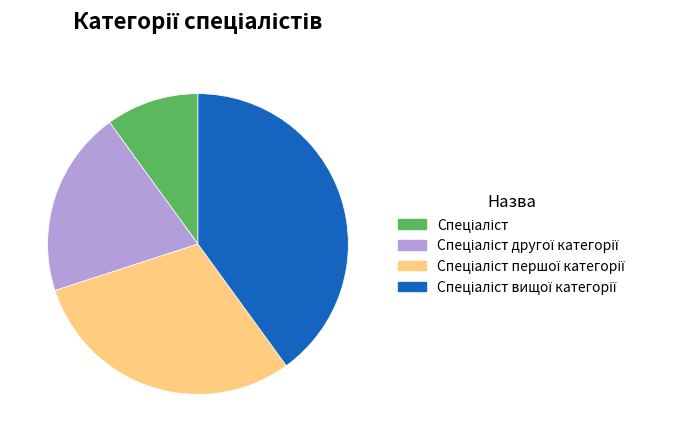

Is there any slice that represents more than half of the pie?

No